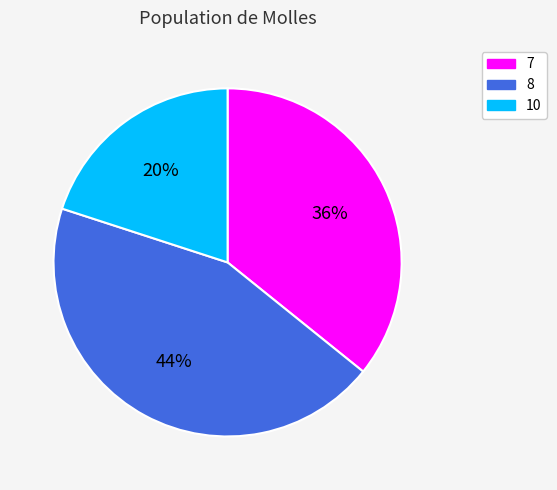

To the nearest percent, what is the combined percentage of 8 and 10?

64%